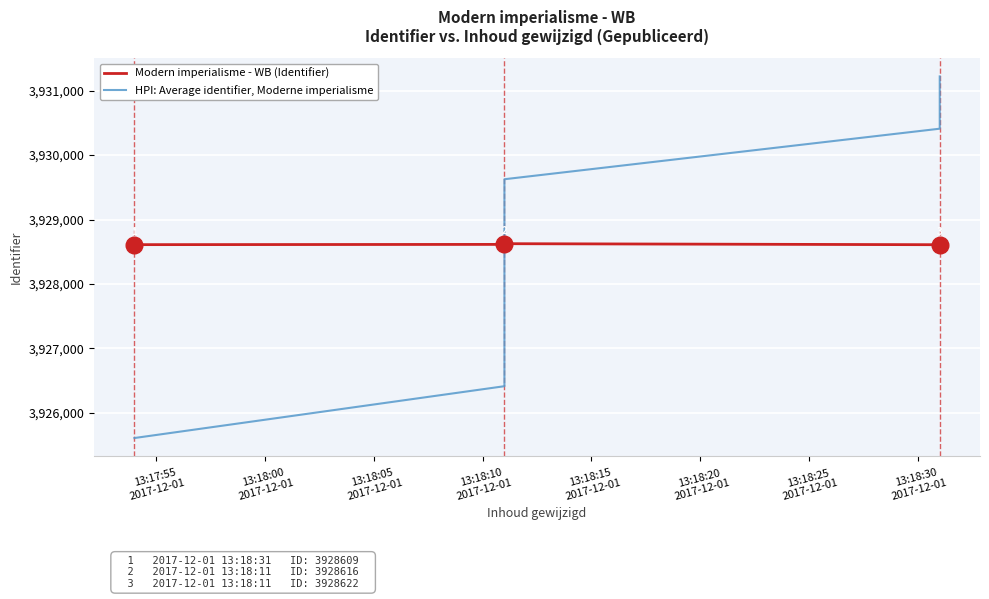

What are all the series names shown in the legend?

Modern imperialisme - WB (Identifier), HPI: Average identifier, Moderne imperialisme